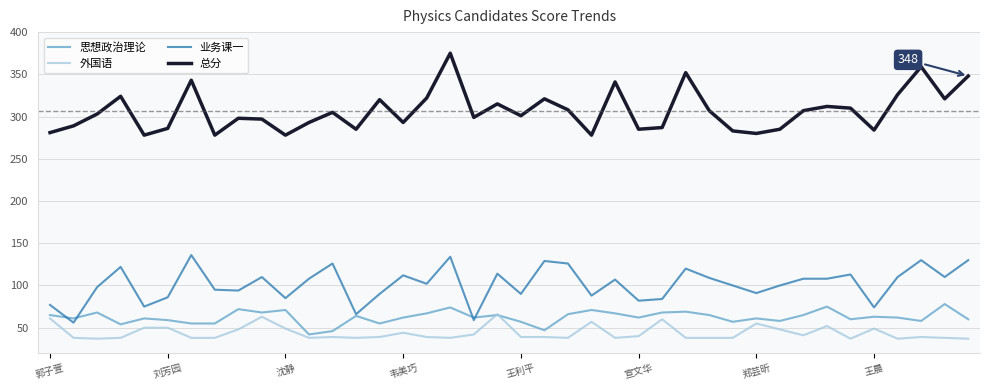

Which series has the largest total across all categories?

总分